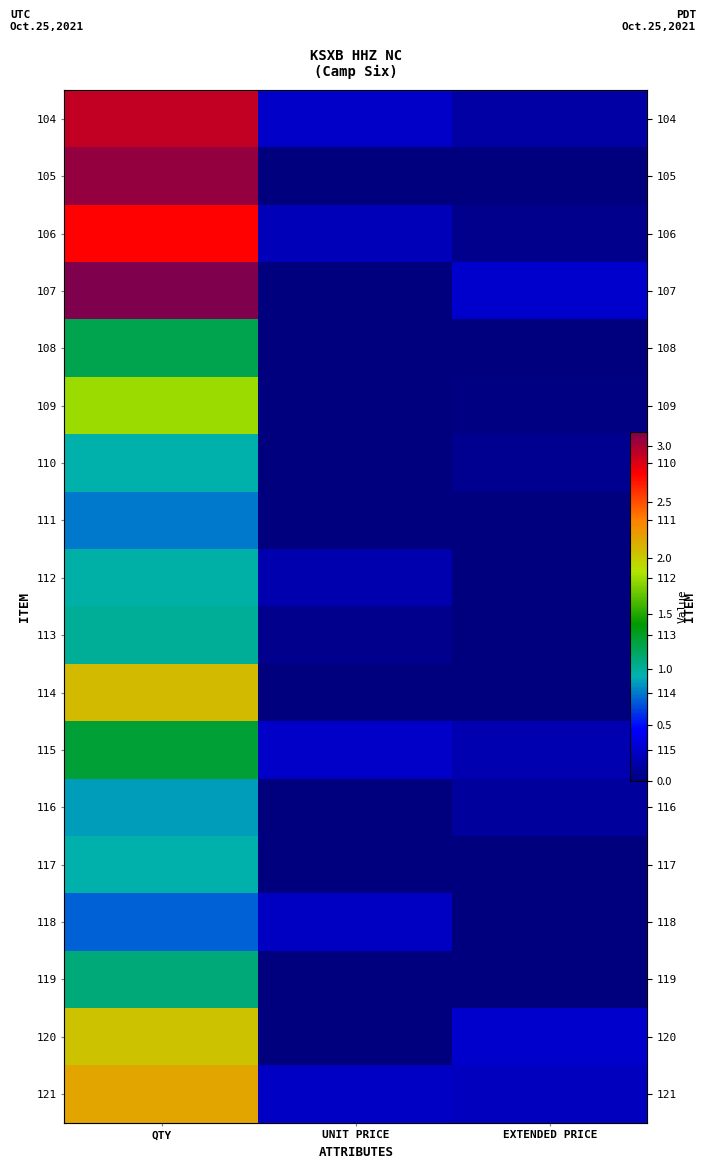

What is the sum of the 116 values at EXTENDED PRICE and QTY?

1.0